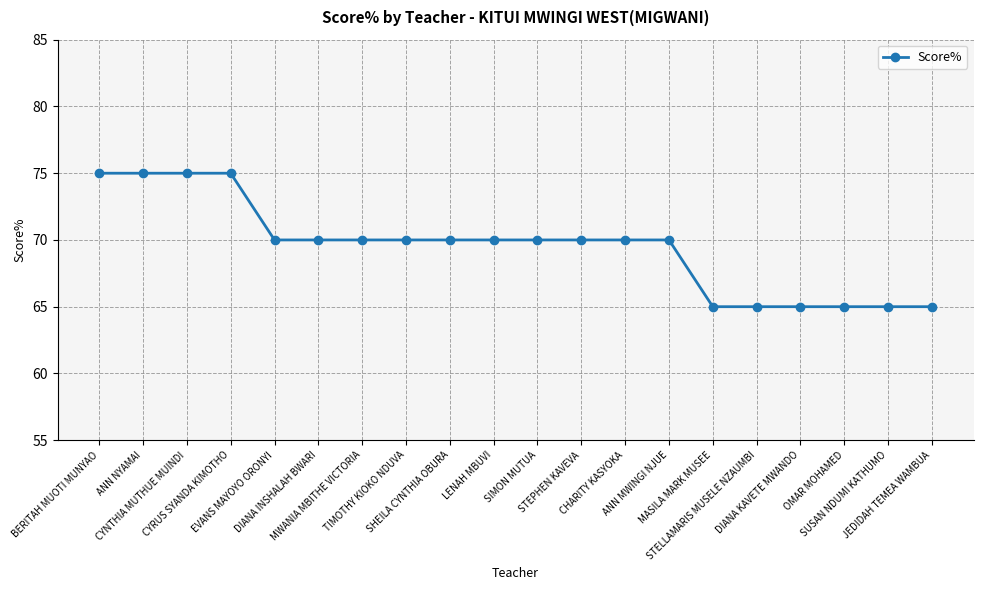

What is the difference between the second highest and second lowest values?

10